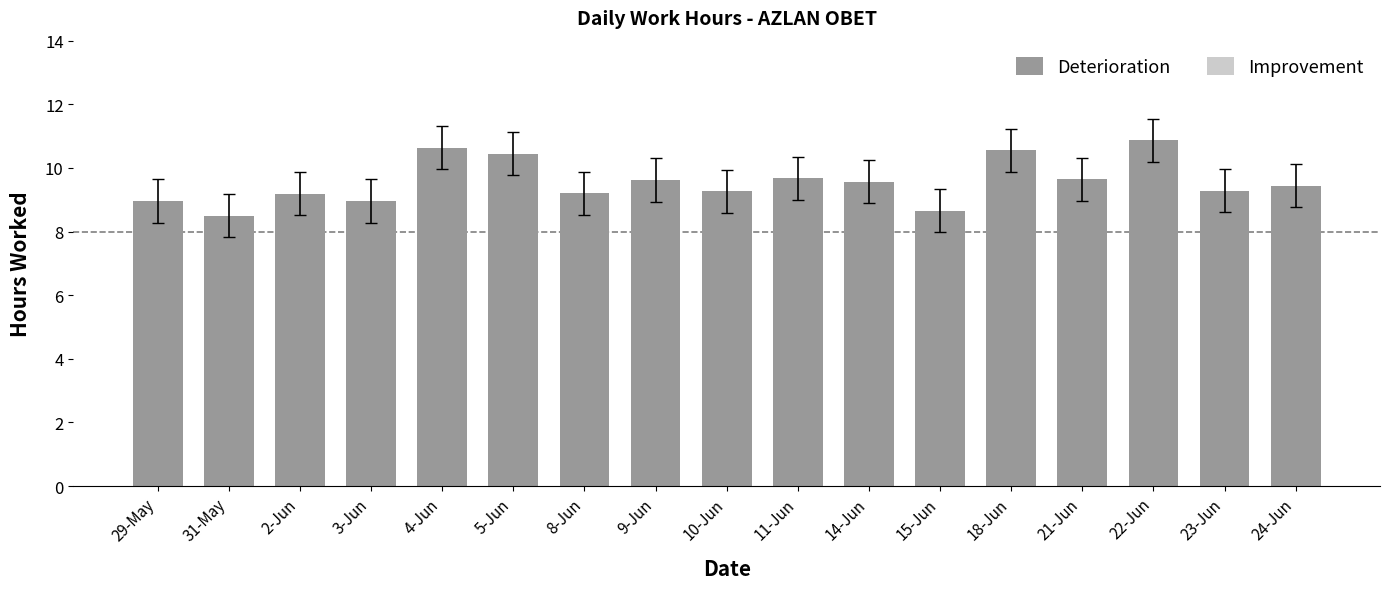

What value does the data have at 4-Jun?

10.6